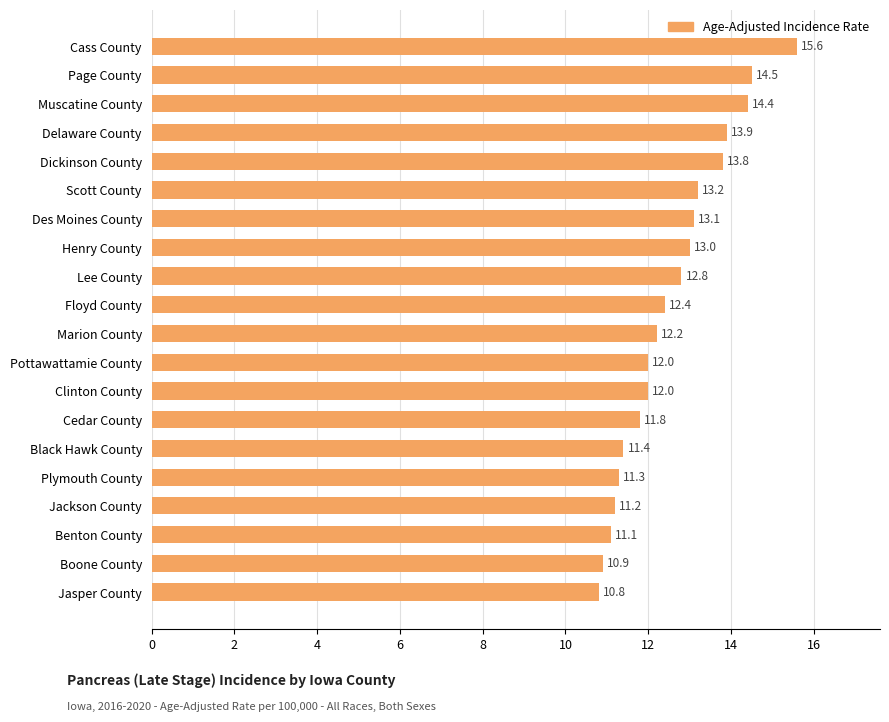

Which label corresponds to the largest value in the chart?

Cass County